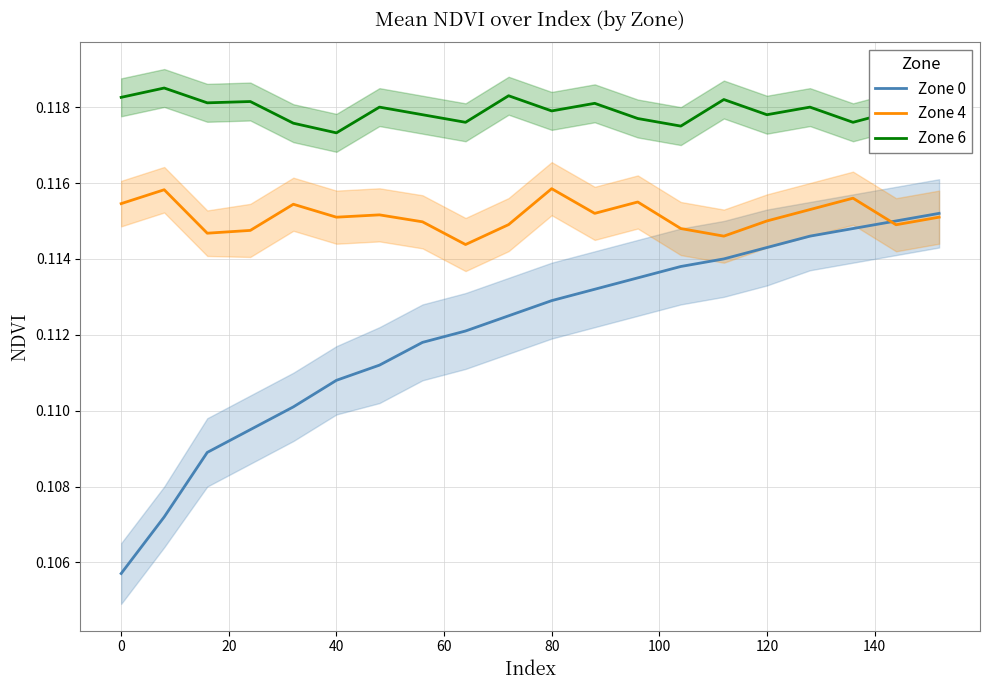

True or false: Zone 6 has more than 0 interior local peaks.

True